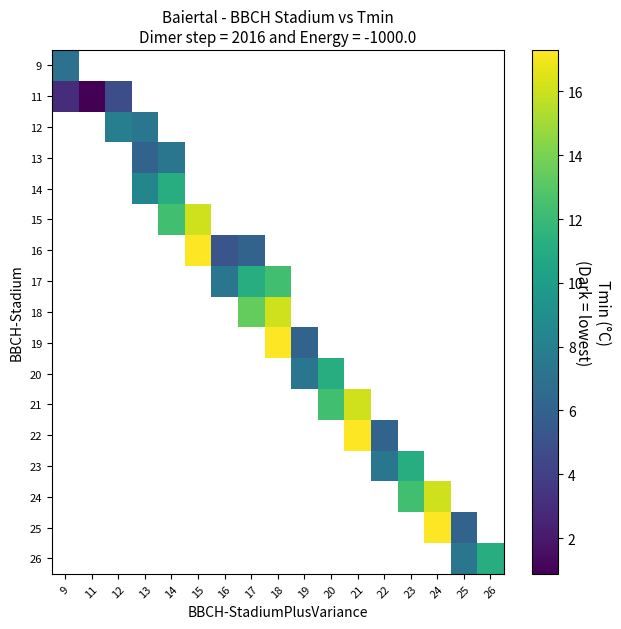

How many series are shown in this chart?

17